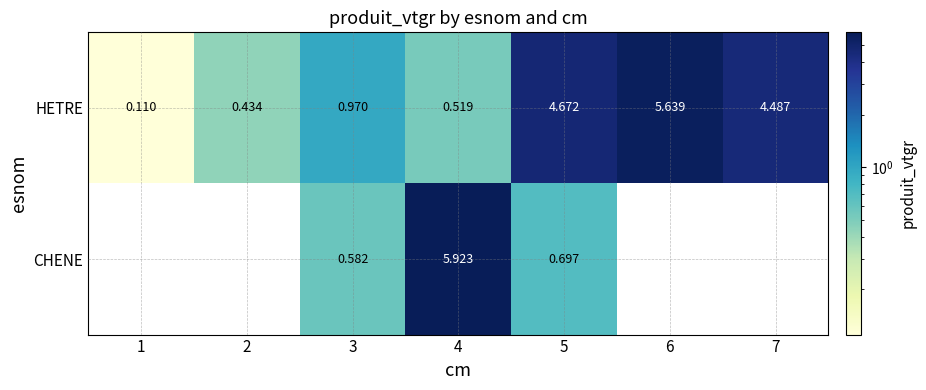

What is the spread (max minus min) of values at 3?

0.4